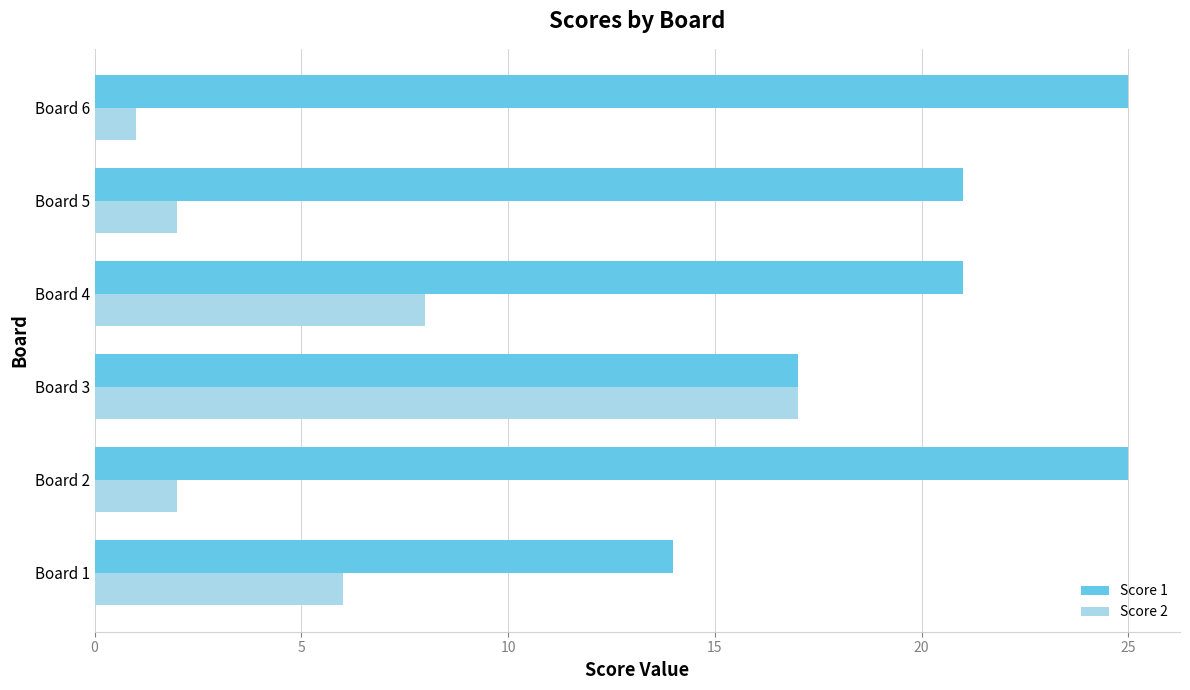

At which category is the sum across all series the highest?

Board 3